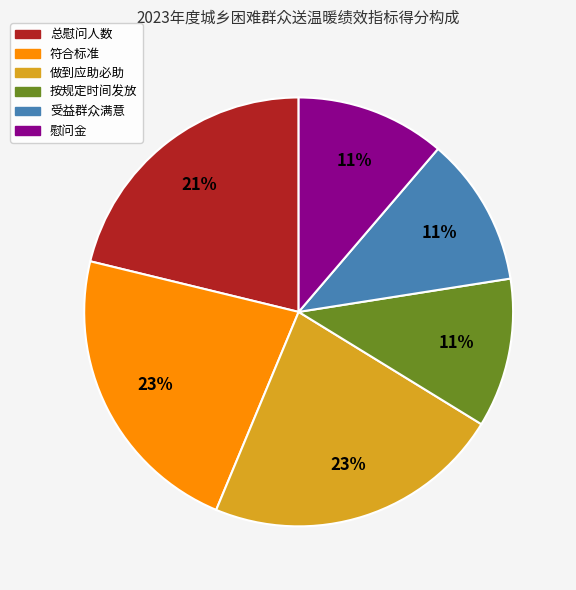

Combined, do 做到应助必助 and 慰问金 account for over 50%?

No